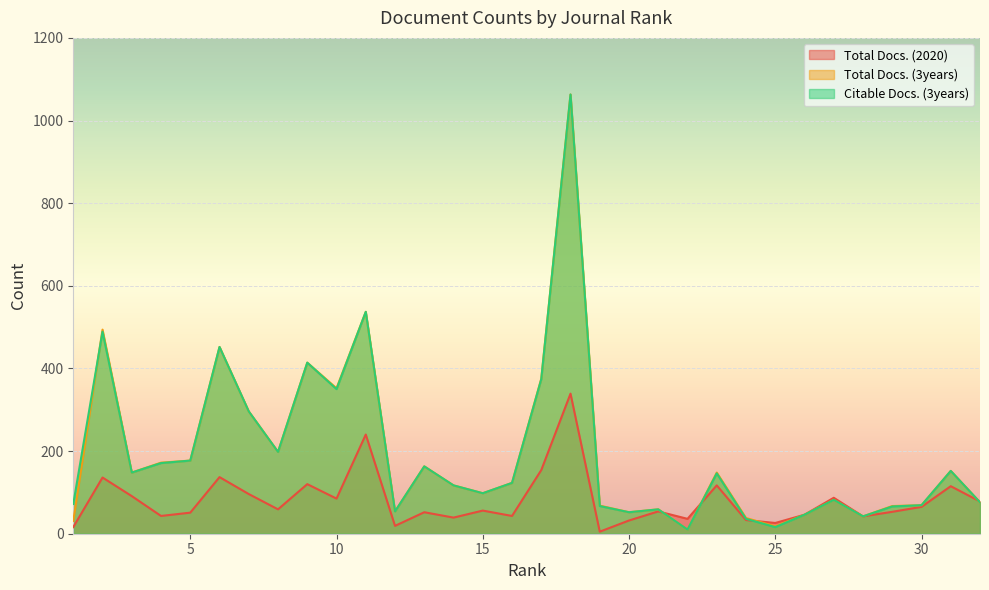

True or false: Citable Docs. (3years) and Total Docs. (2020) intersect in this chart.

True